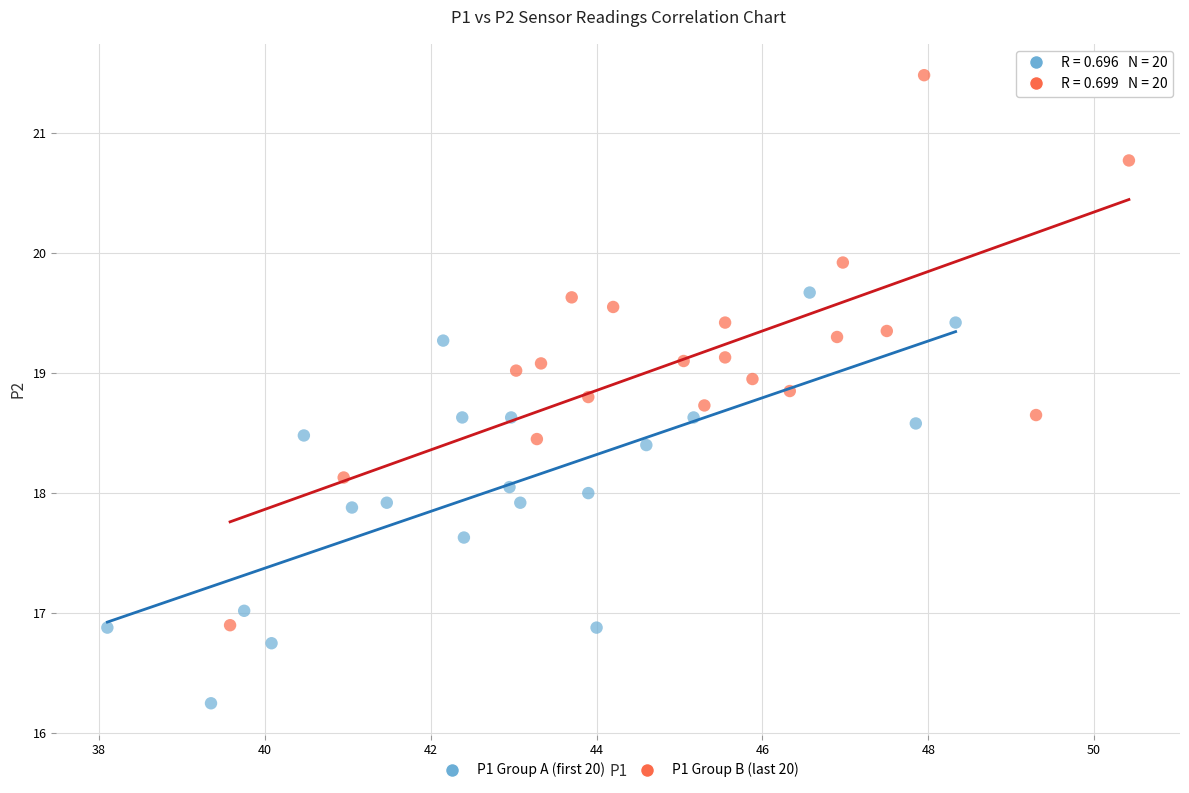

Which series reaches the maximum Y coordinate?

P1 Group B (last 20)